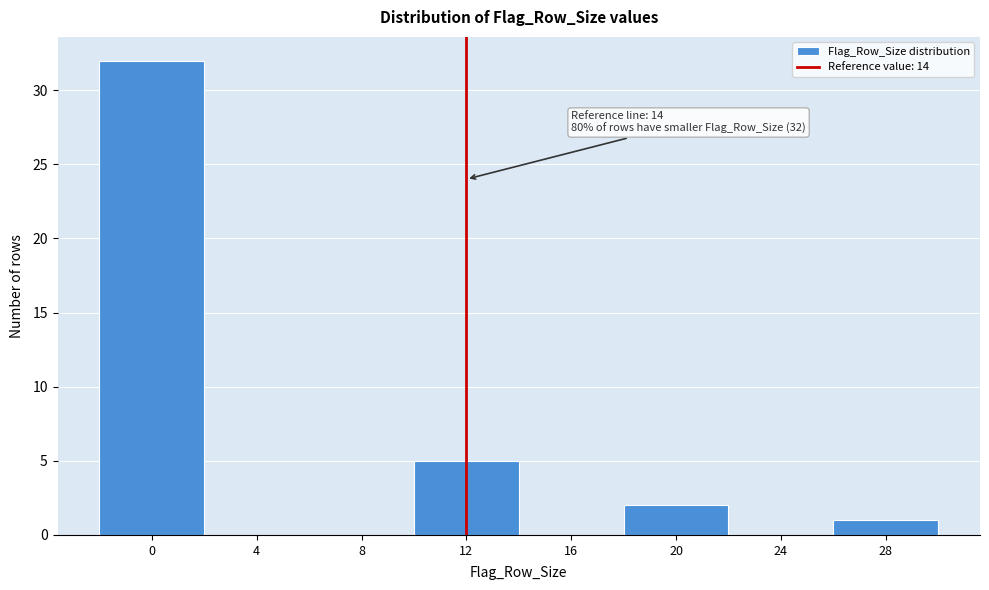

Reading left to right, extract all data points from this chart.

0=32	4=0	8=0	12=5	16=0	20=2	24=0	28=1